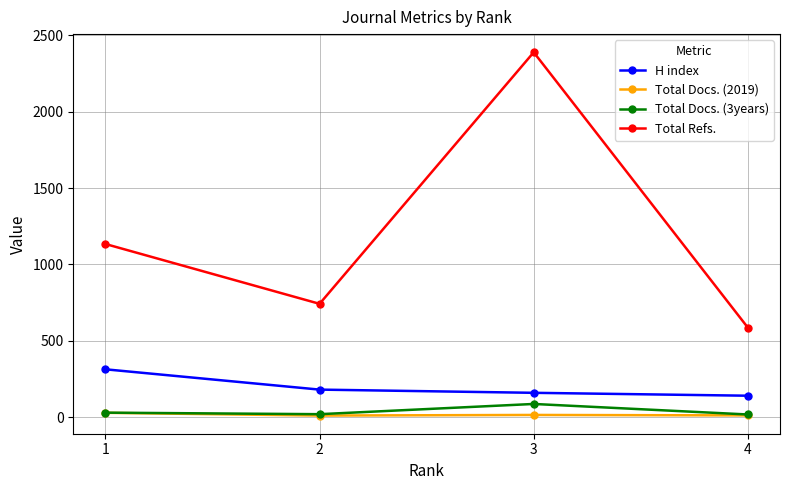

At which category does the chart reach its peak across all series?

3